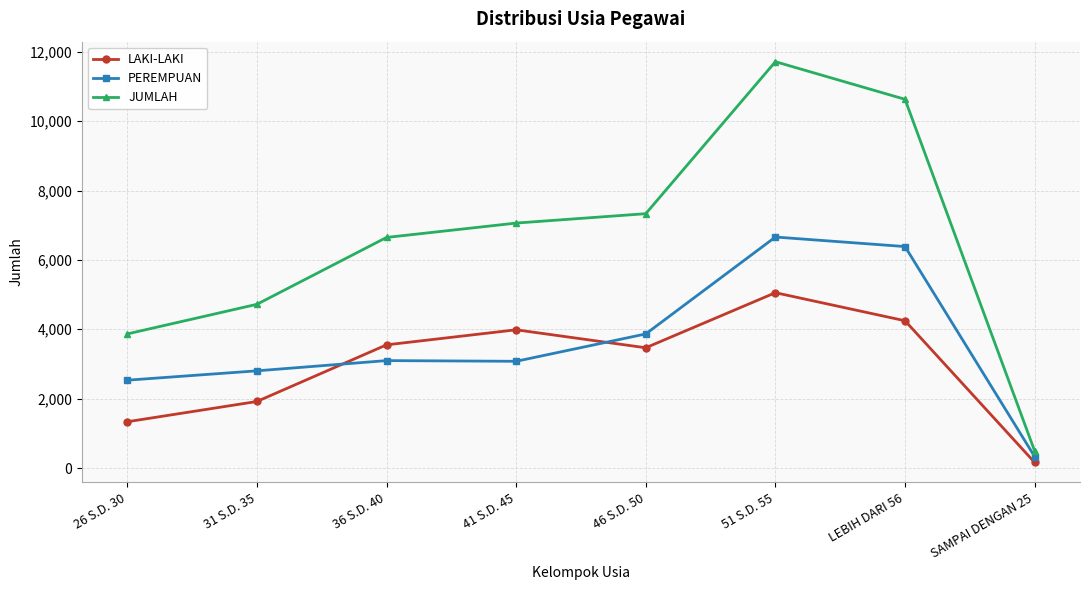

The value of JUMLAH at 46 S.D. 50 is 7333. True or false?

True